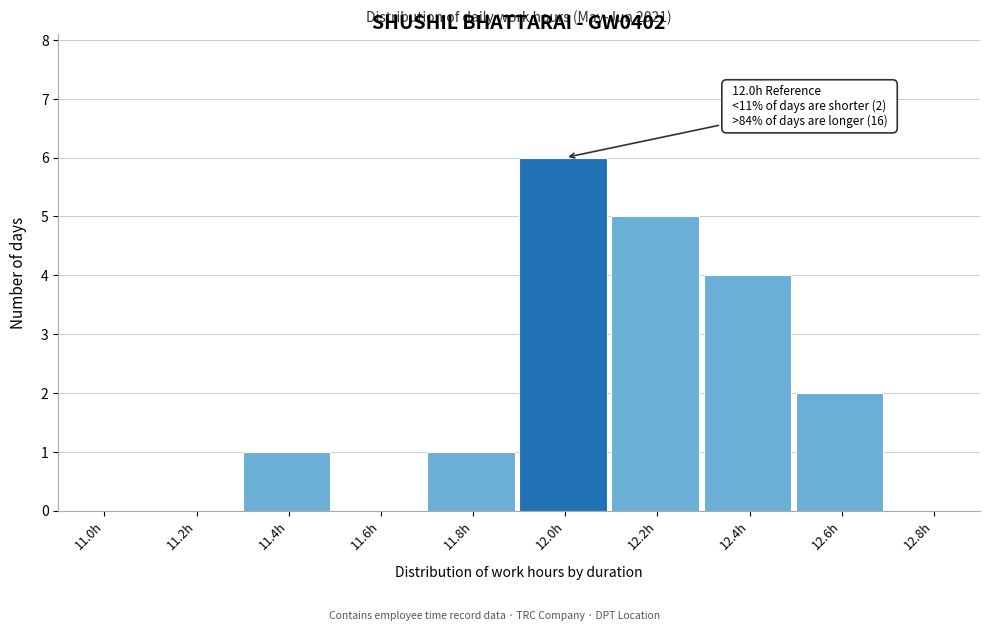

Reading left to right, list all the values displayed in this chart.

11.0h=0	11.2h=0	11.4h=1	11.6h=0	11.8h=1	12.0h=6	12.2h=5	12.4h=4	12.6h=2	12.8h=0